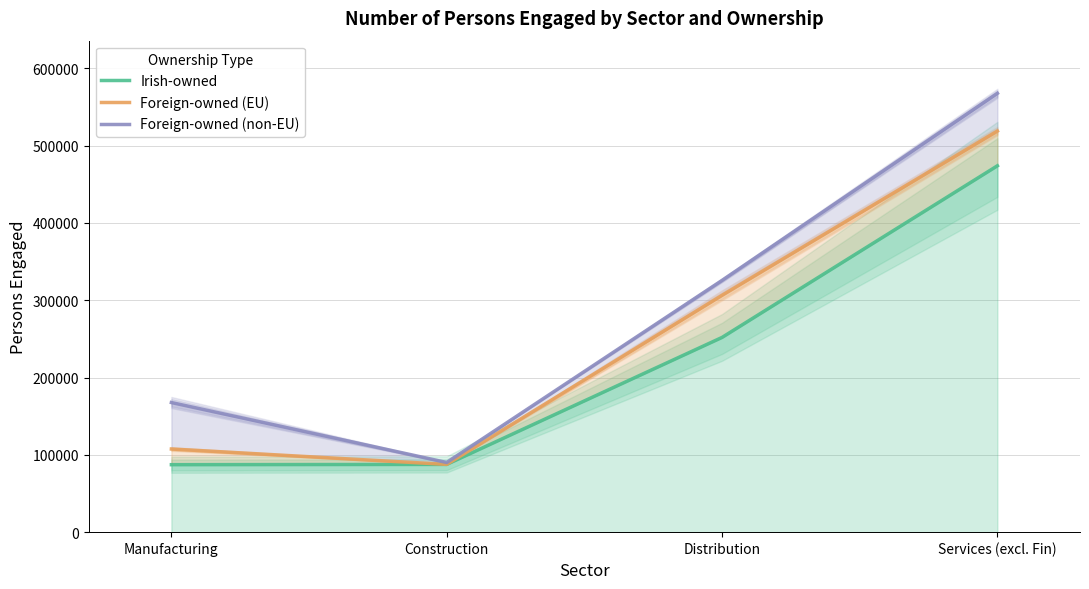

At which label is Irish-owned closest to 280584?

Distribution